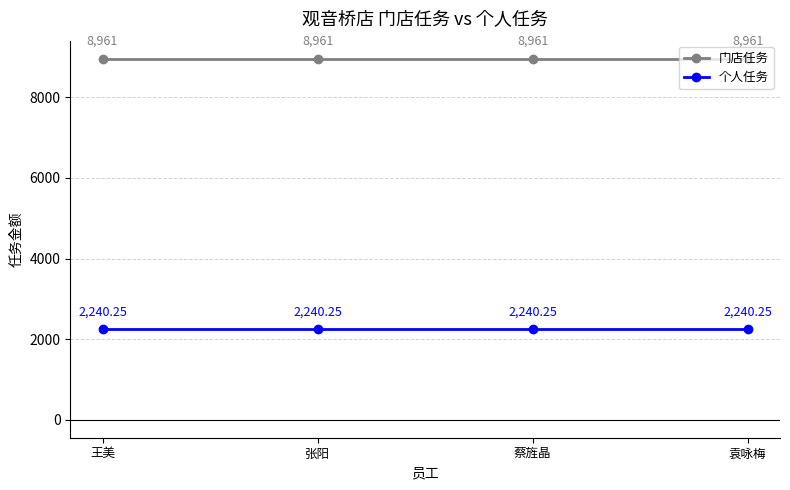

List the series in order of their peak value, highest first.

门店任务, 个人任务